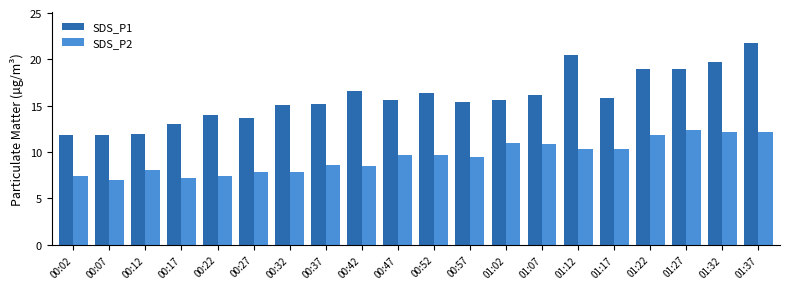

At which category is the sum across all series the highest?

01:37